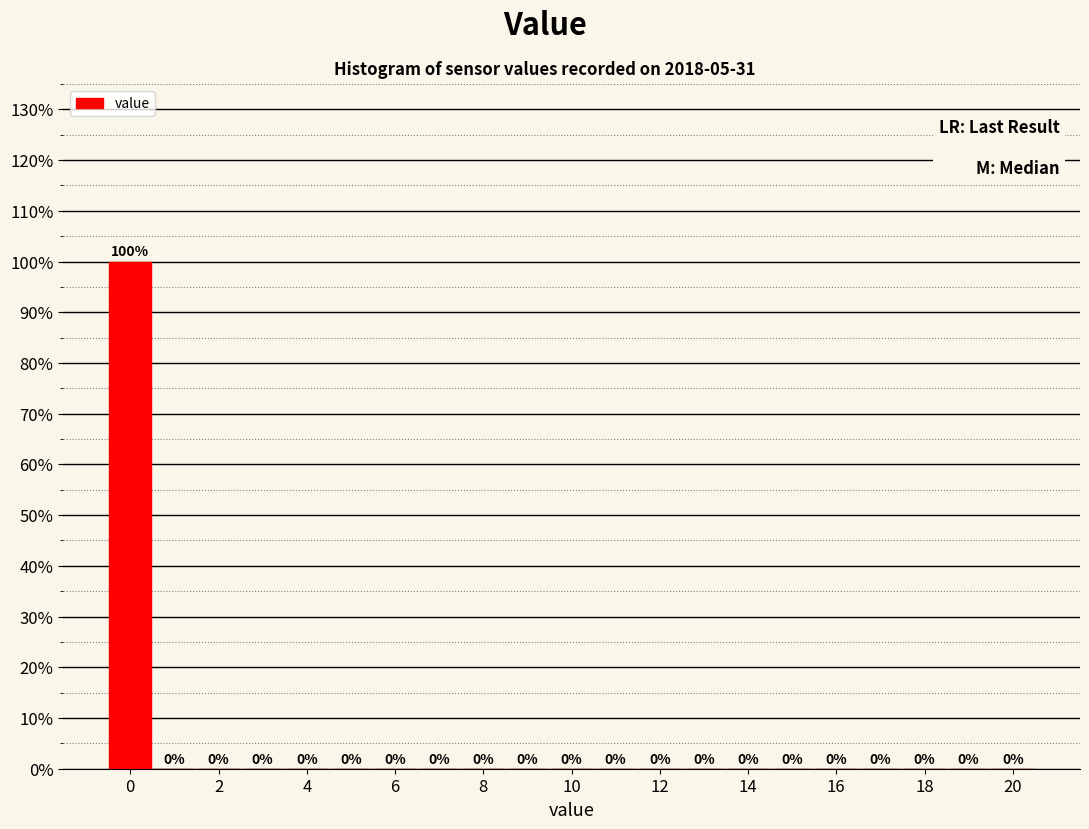

How tall is the bar that spans -0.5 to 0.5 on the x-axis? The bar edges are not printed on the chart, so give them approximately, as read against the axis.

100